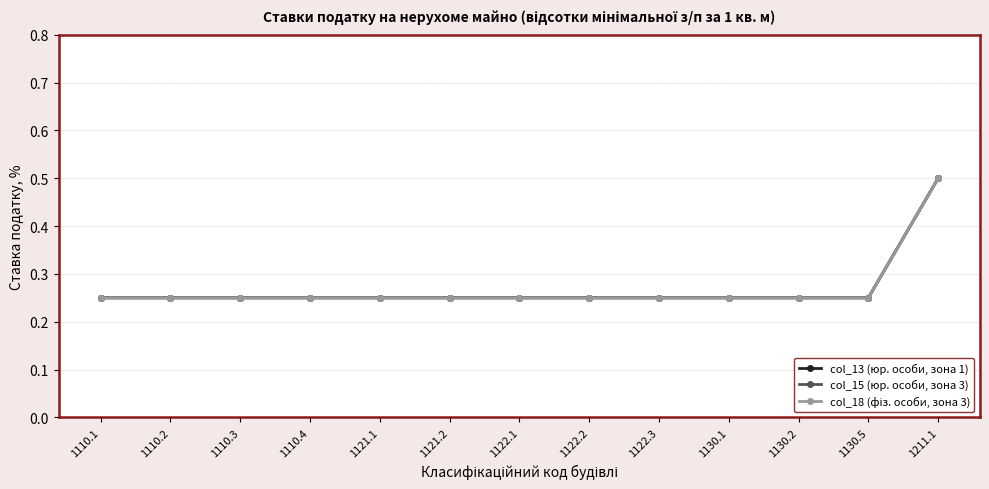

Between 1122.3 and 1130.2, which is larger?

1122.3